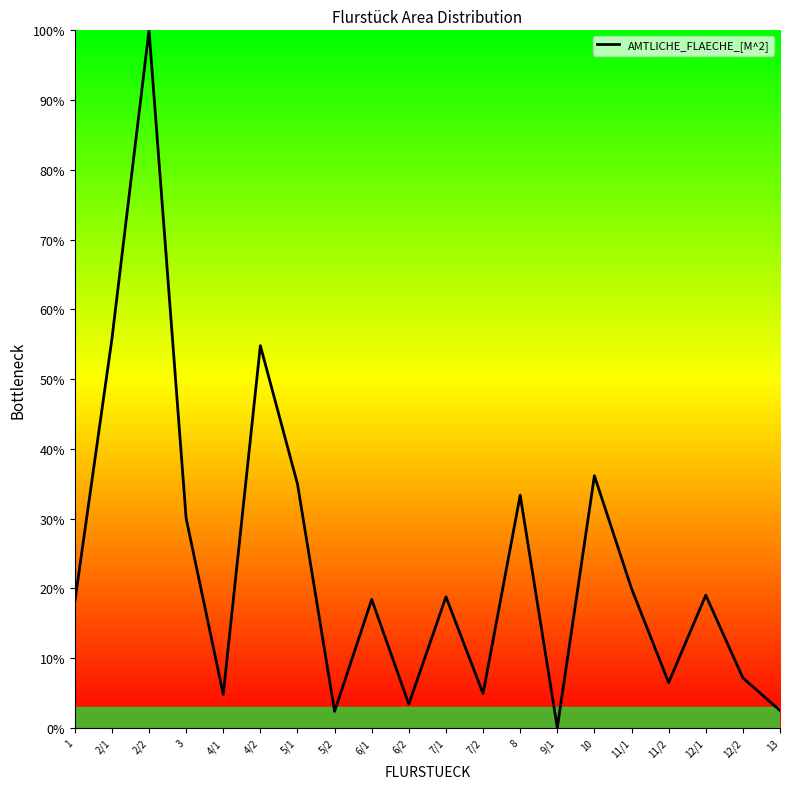

Between 12/1 and 6/2, which is larger?

12/1